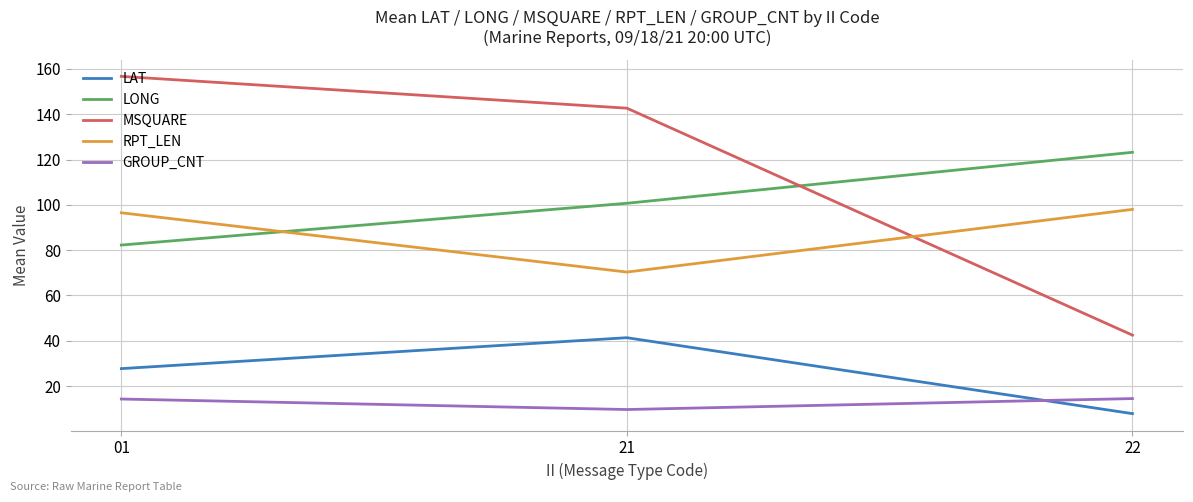

At which label does LAT reach its minimum?

22